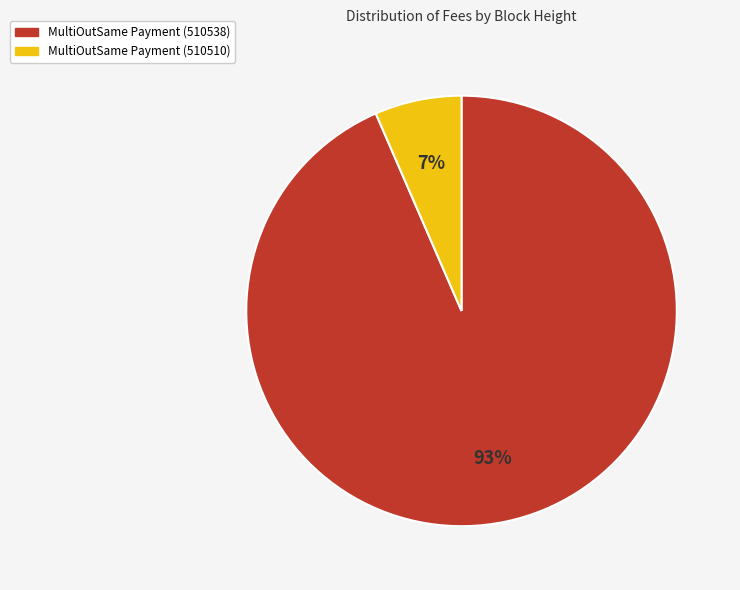

How many slices are in this pie chart?

2